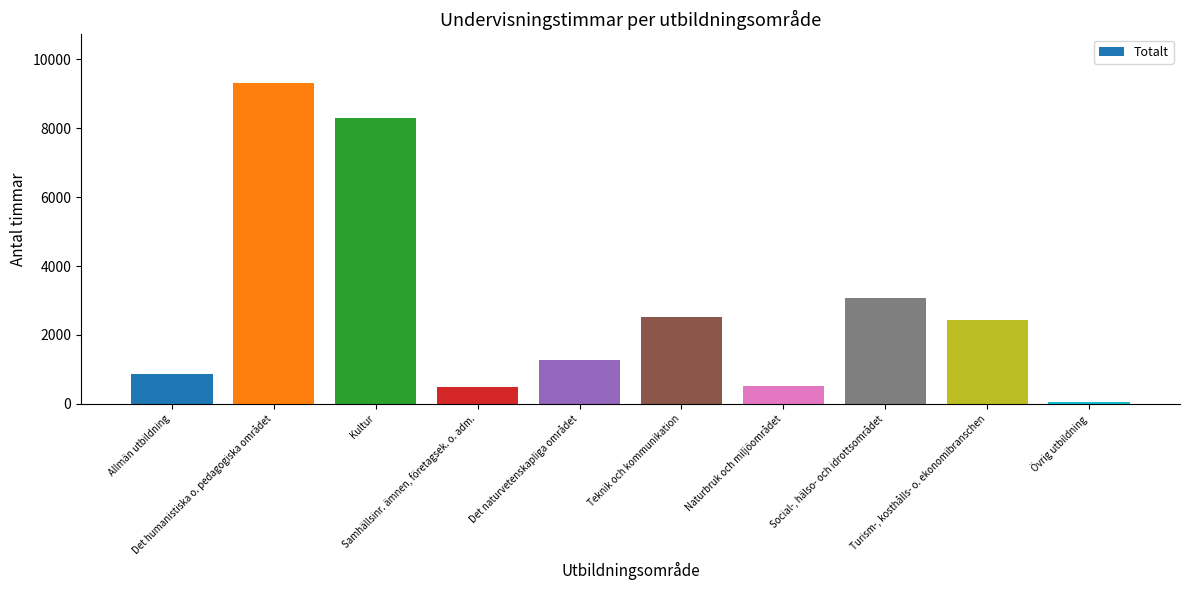

What is the average value?

2889